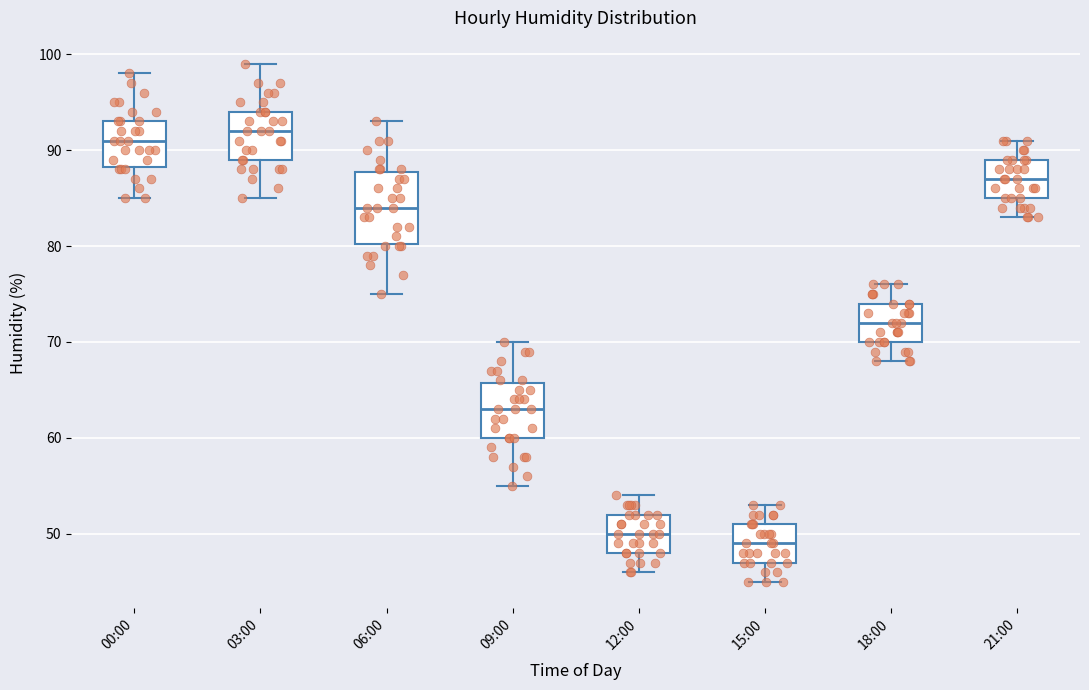

Which box is the tallest, from its lower edge to its upper edge?

06:00